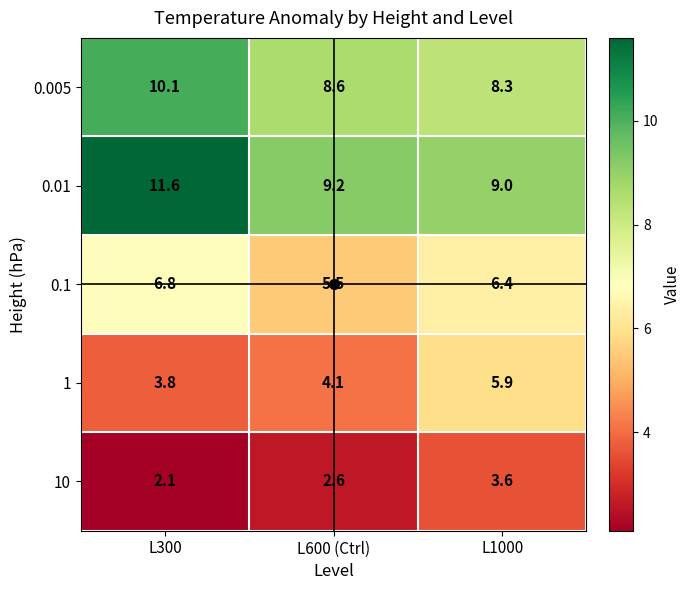

Which label corresponds to the largest value in the chart?

L300